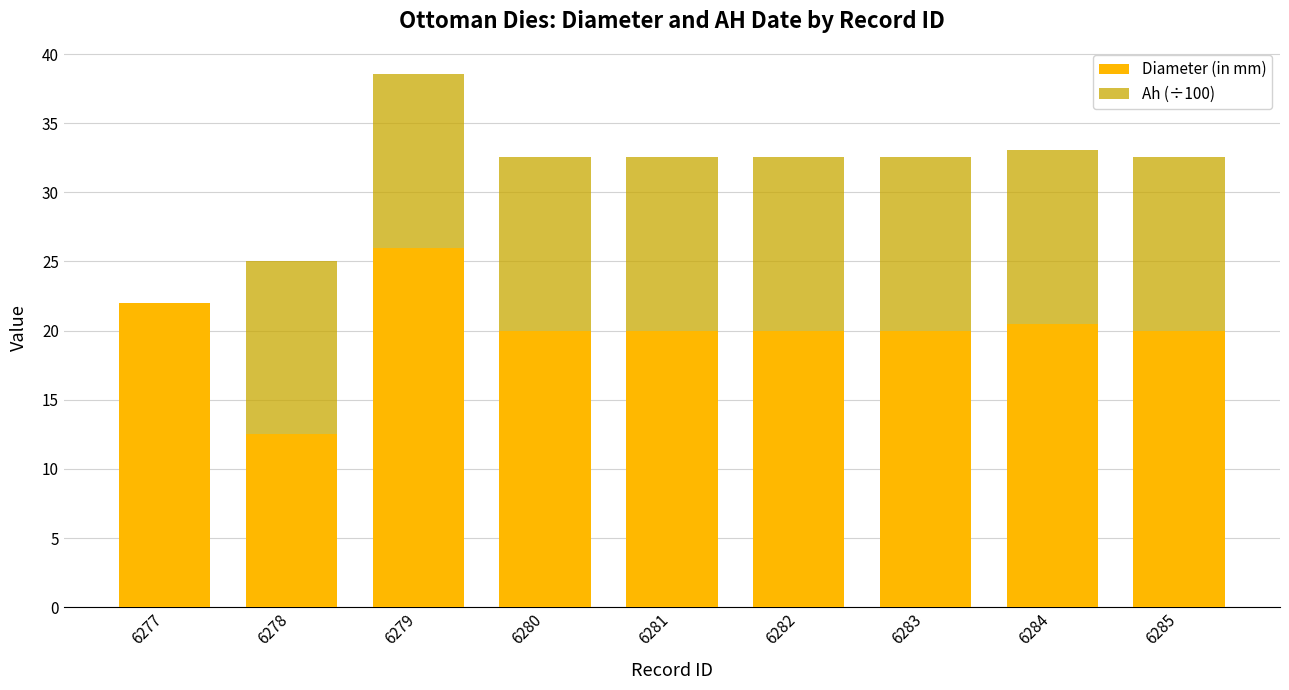

Reading left to right, list the values for the Diameter (in mm) series.

6277=22.0	6278=12.5	6279=26.0	6280=20.0	6281=20.0	6282=20.0	6283=20.0	6284=20.5	6285=20.0